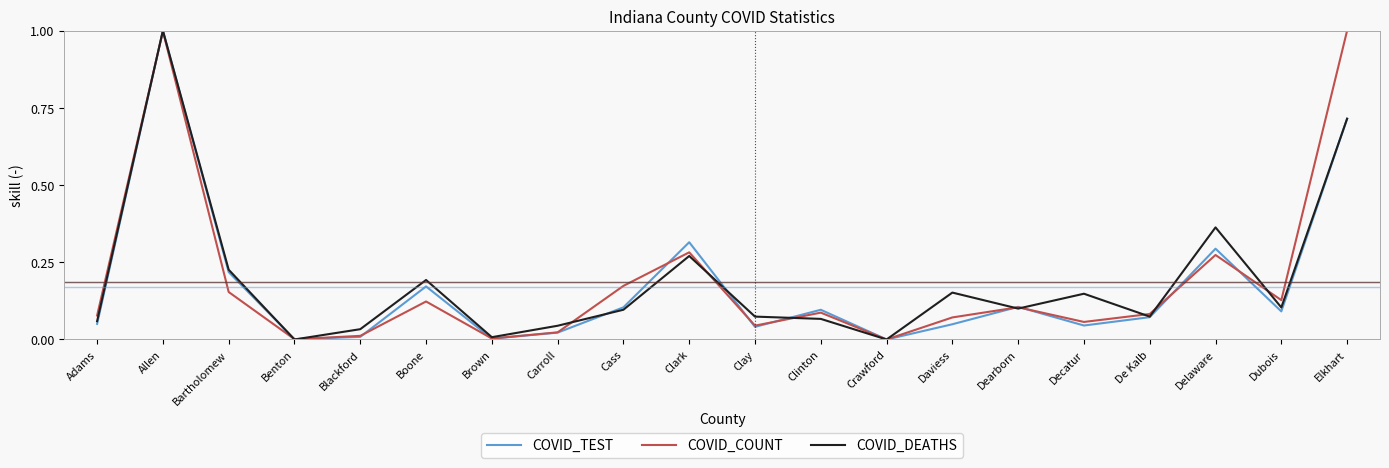

At which category is the sum across all series the highest?

Allen